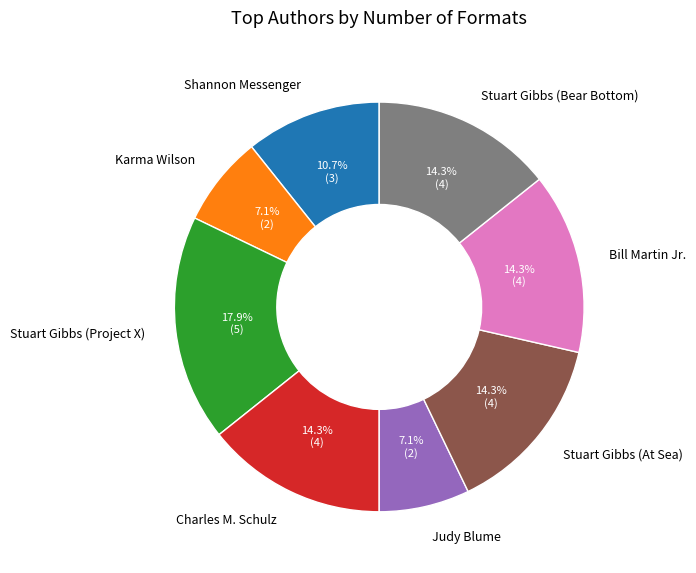

What percentage do Judy Blume and Stuart Gibbs (At Sea) together represent?

21.4%